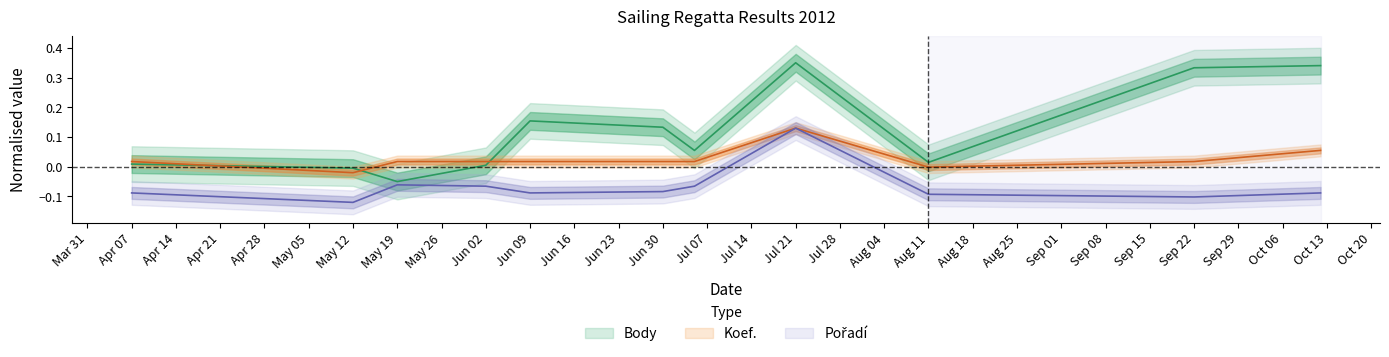

True or false: Koef. and Body cross at least once.

True